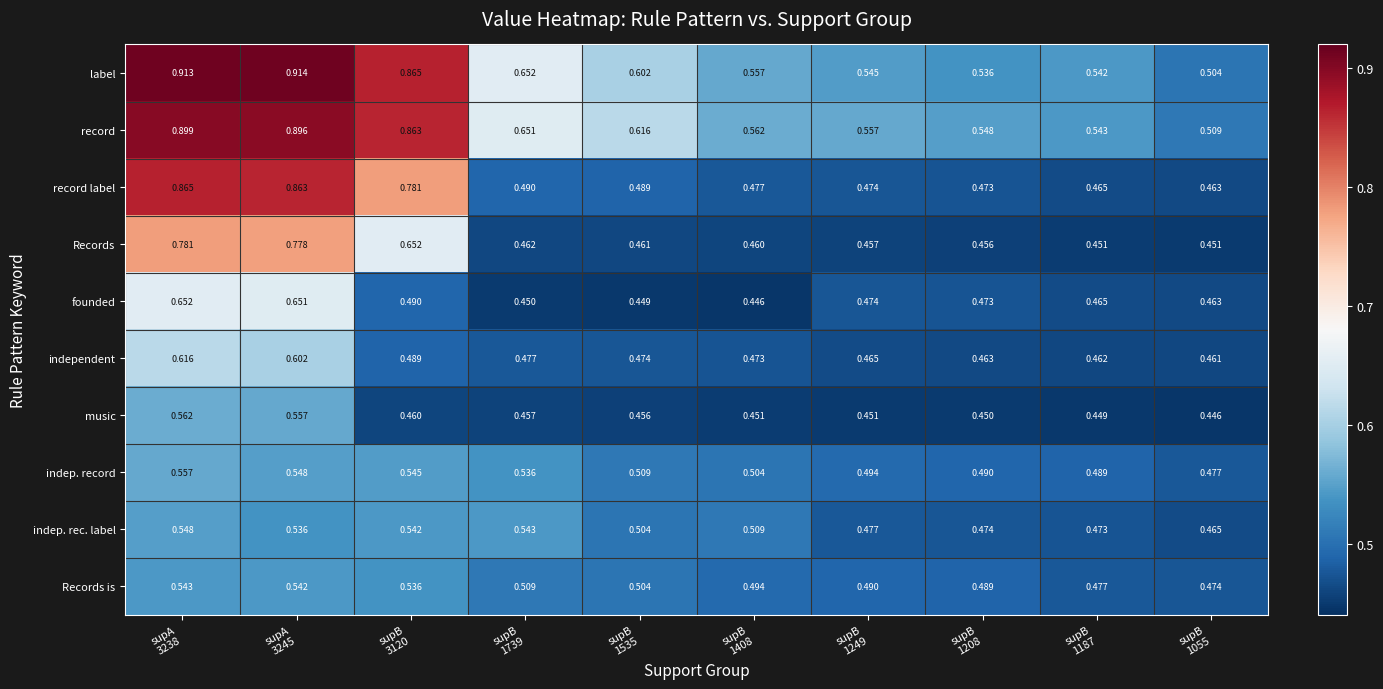

Which series has the largest range (max minus min)?

label